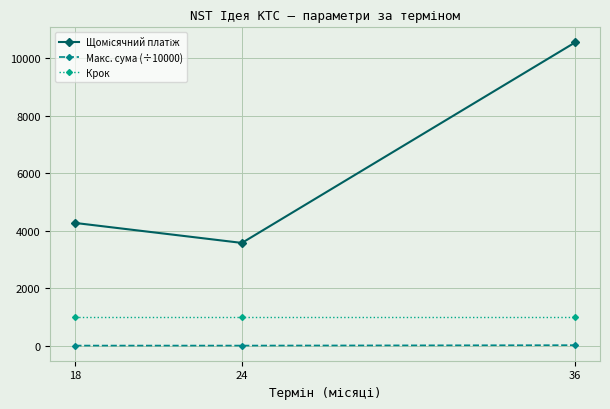

What is the average value of the Крок series?

1000.0